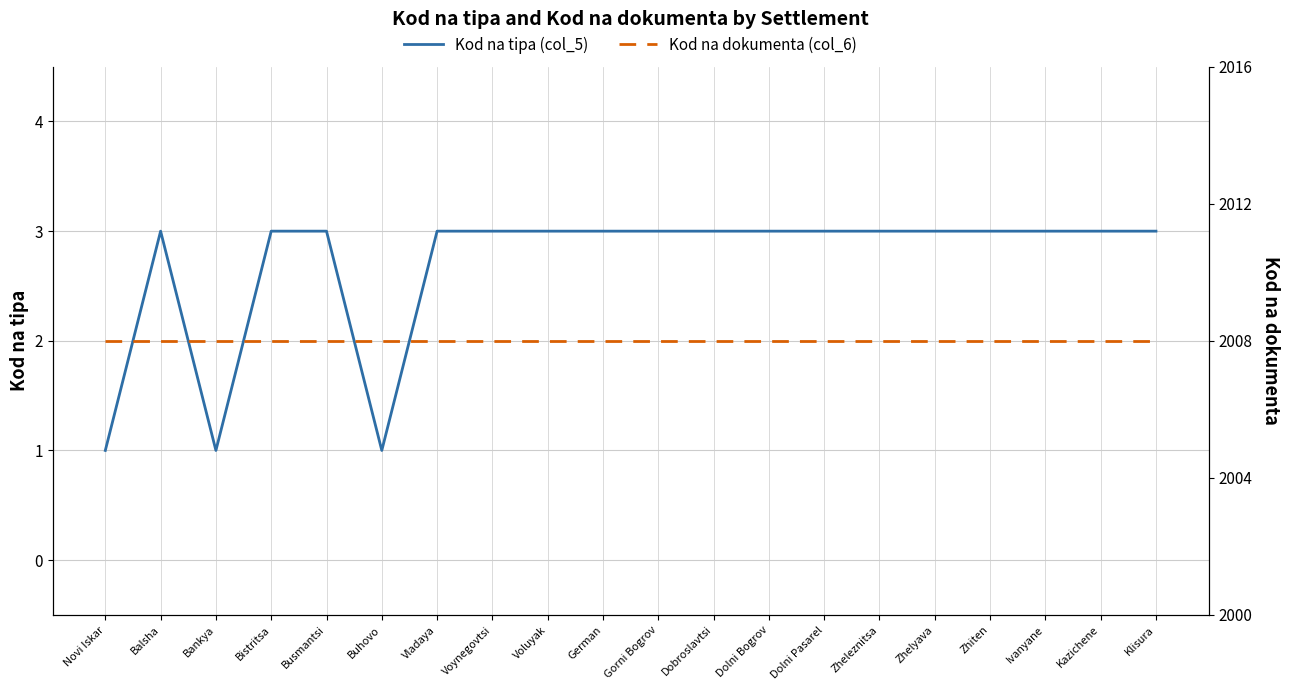

True or false: Kod na dokumenta (col_6) and Kod na tipa (col_5) cross at least once.

False